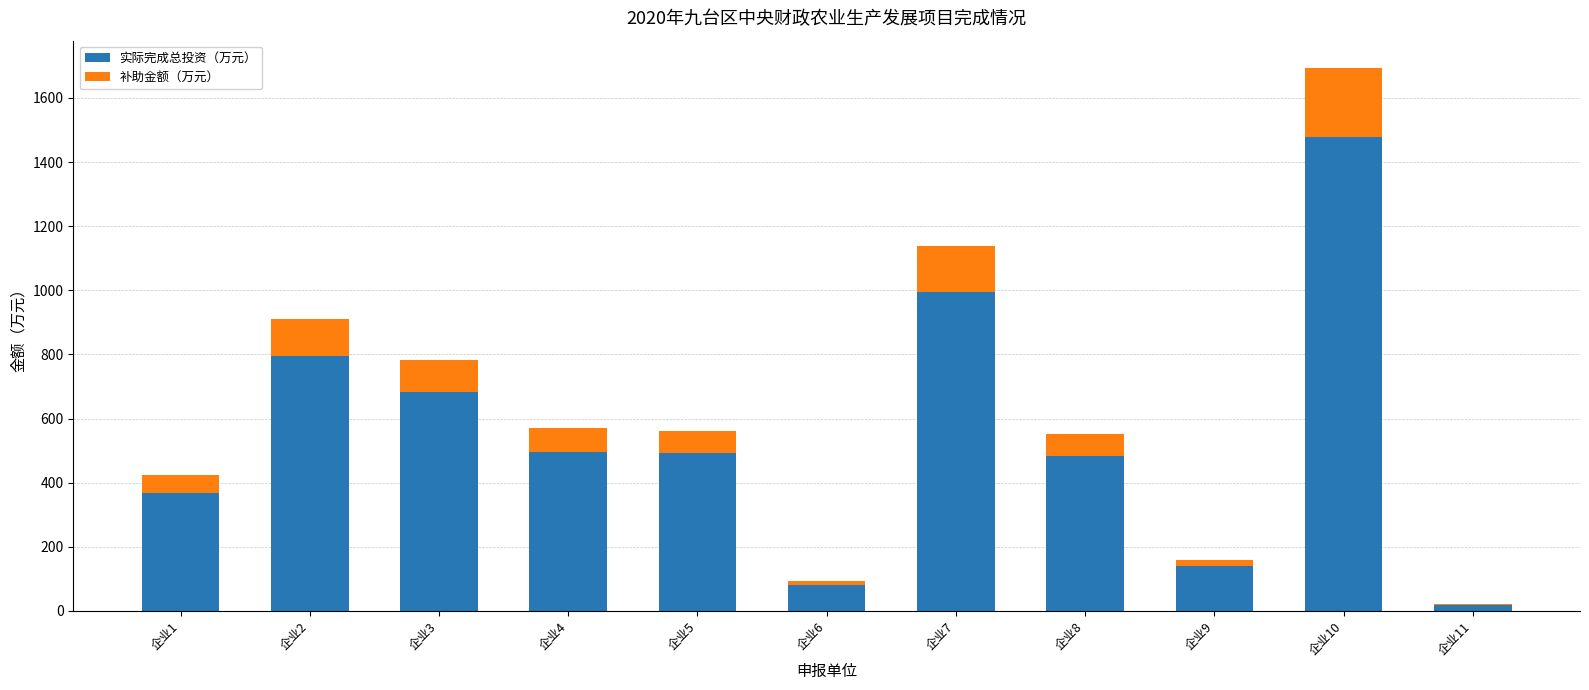

What is the total value across all series at 企业5?

562.8